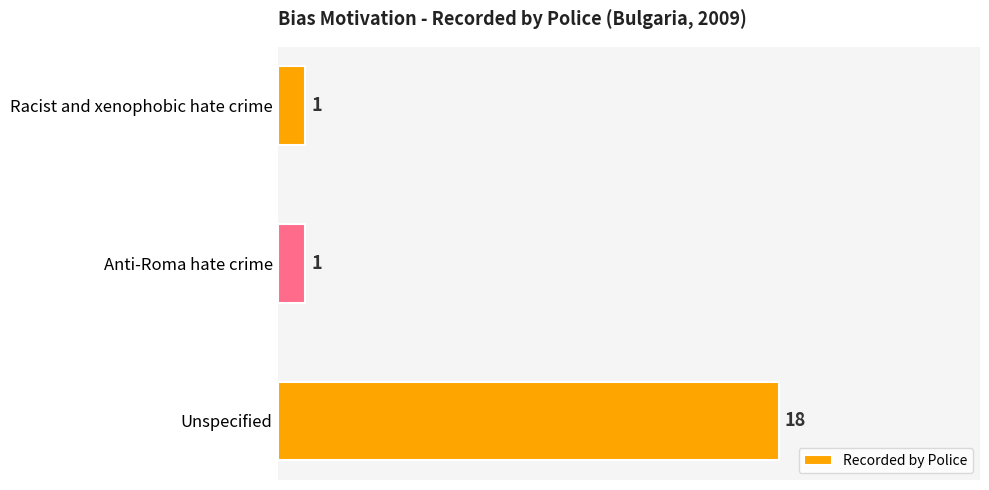

What is the value of the 1st bar from the top?

1